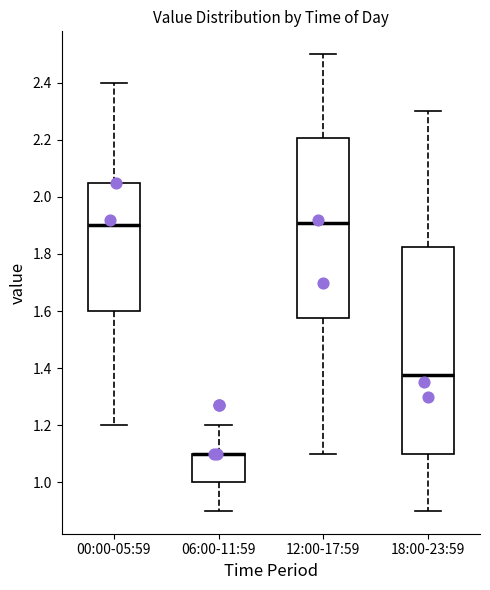

Reading left to right, transcribe this box plot: for each box, give where its median line is, the range the box spans, and where its two whiskers end, as read against the y-axis. The values are not printed on the chart, so give them approximately, as read against the axis.

00:00-05:59: median 1.90, box 1.60 to 2.06, whiskers 1.20 to 2.40
06:00-11:59: median 1.10 (drawn on the box's upper edge), box 1.00 to 1.10, whiskers 0.90 to 1.20
12:00-17:59: median 1.92, box 1.58 to 2.20, whiskers 1.10 to 2.50
18:00-23:59: median 1.38, box 1.10 to 1.82, whiskers 0.90 to 2.30